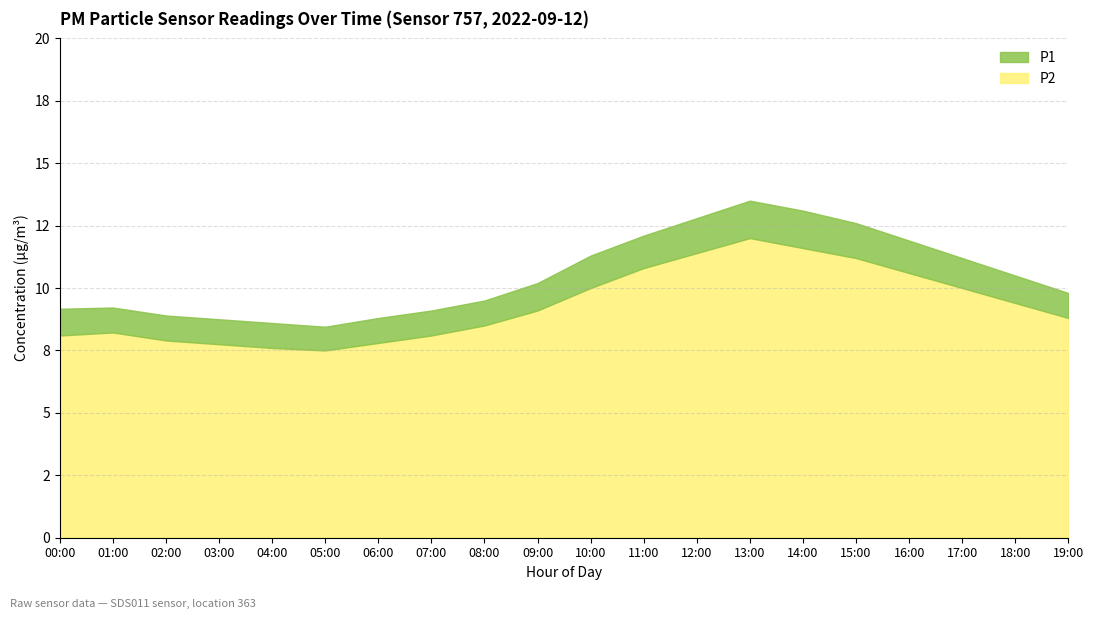

Reading left to right, what are all the values shown in this chart?

P1: 00:00=9.2	01:00=9.1	02:00=8.9	03:00=8.8	04:00=8.6	05:00=8.4	06:00=8.8	07:00=9.1	08:00=9.5	09:00=10.2	10:00=11.3	11:00=12.1	12:00=12.8	13:00=13.5	14:00=13.1	15:00=12.6	16:00=11.9	17:00=11.2	18:00=10.5	19:00=9.8
P2: 00:00=8.2	01:00=8.1	02:00=7.9	03:00=7.8	04:00=7.6	05:00=7.5	06:00=7.8	07:00=8.1	08:00=8.5	09:00=9.1	10:00=10.0	11:00=10.8	12:00=11.4	13:00=12.0	14:00=11.6	15:00=11.2	16:00=10.6	17:00=10.0	18:00=9.4	19:00=8.8